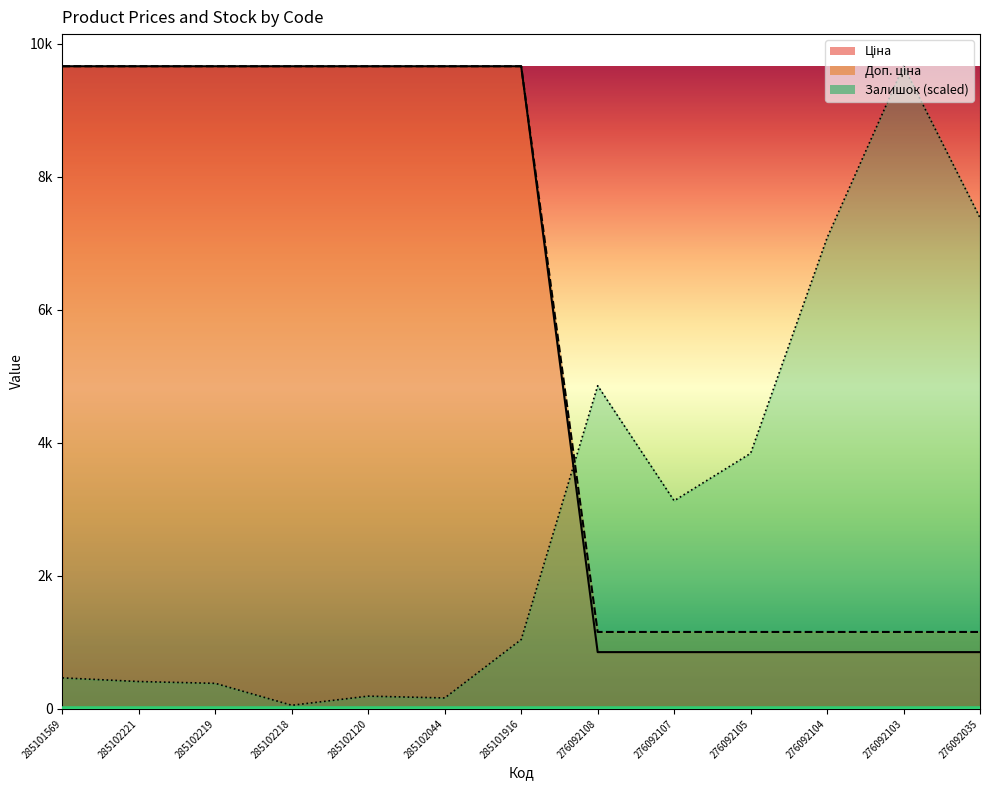

Which series has the largest total across all categories?

Ціна